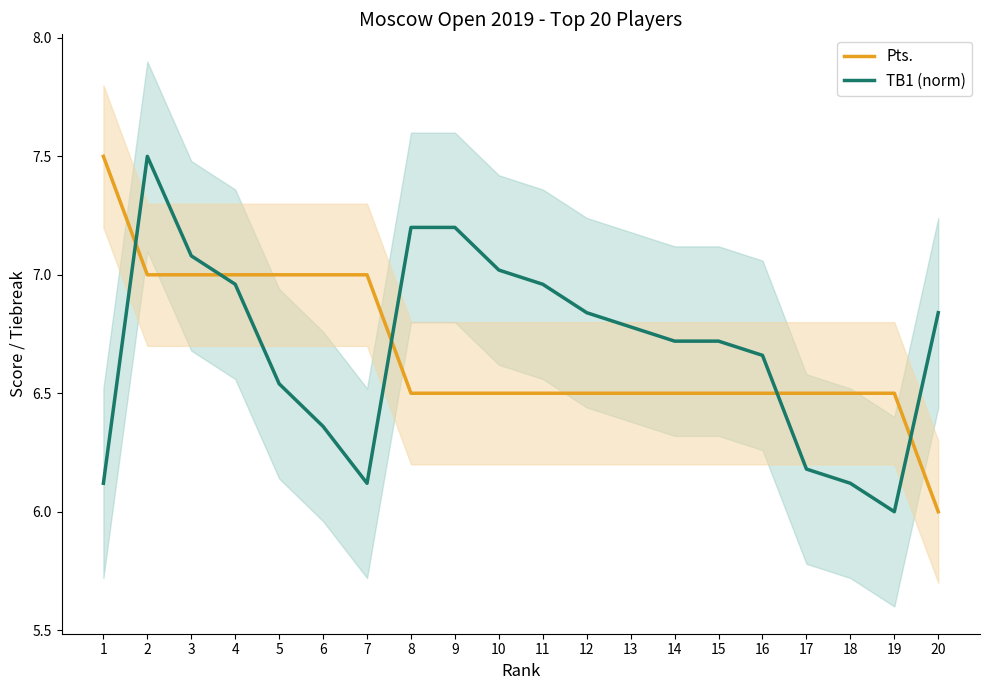

Is it true that TB1 (norm) equals 6.1 at 18?

True